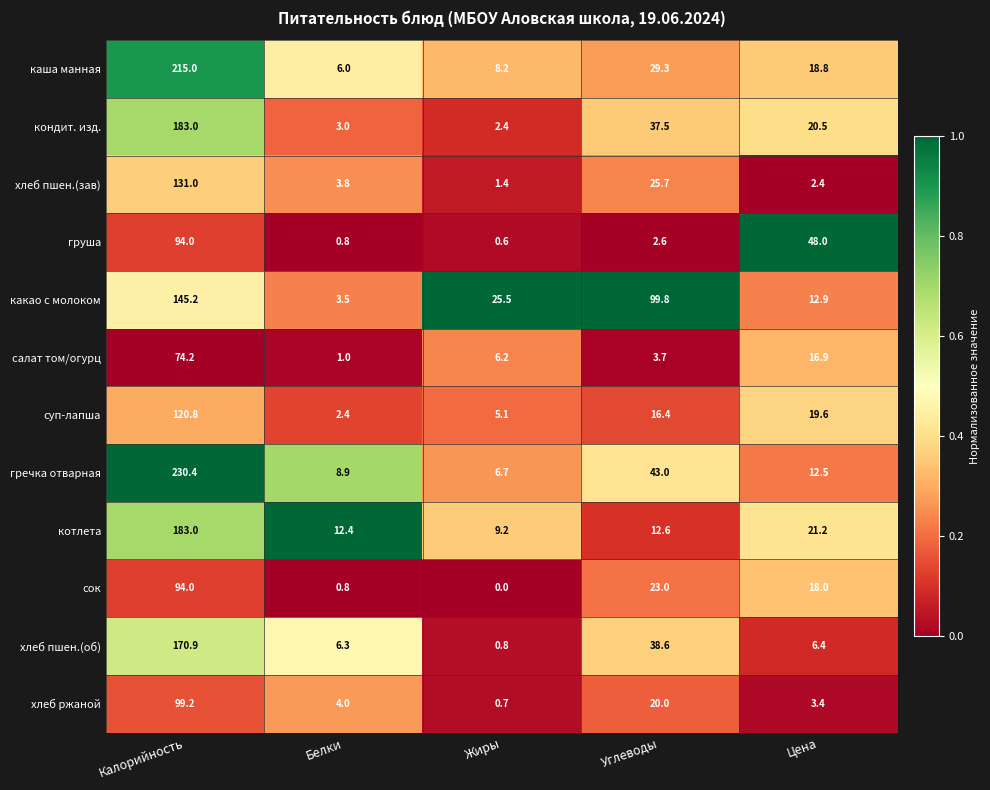

Rank the series at Углеводы from highest to lowest value.

какао с молоком, гречка отварная, хлеб пшен.(об), кондит. изд., каша манная, хлеб пшен.(зав), сок, хлеб ржаной, суп-лапша, котлета, салат том/огурц, груша